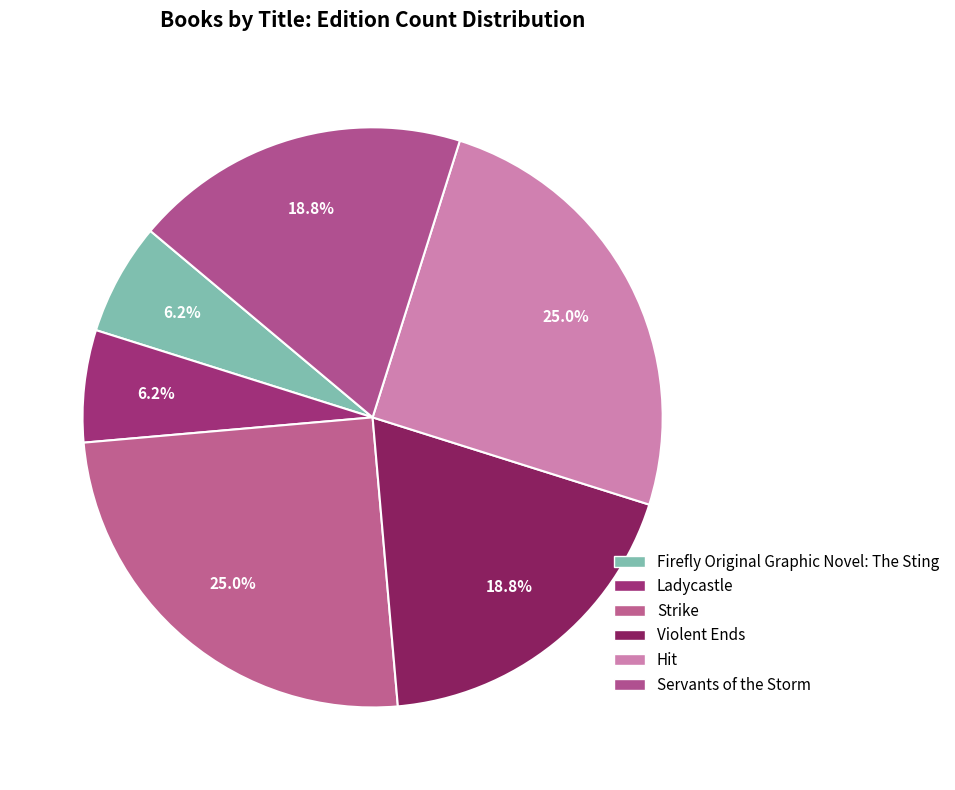

How many slices are in this pie chart?

6